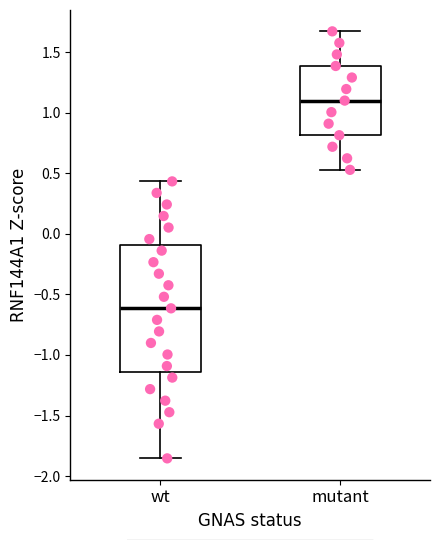

Reading left to right, transcribe this box plot: for each box, give where its median line is, the range the box spans, and where its two whiskers end, as read against the y-axis. The values are not printed on the chart, so give them approximately, as read against the axis.

wt: median -0.60, box -1.15 to -0.10, whiskers -1.85 to 0.45
mutant: median 1.10, box 0.80 to 1.40, whiskers 0.55 to 1.65